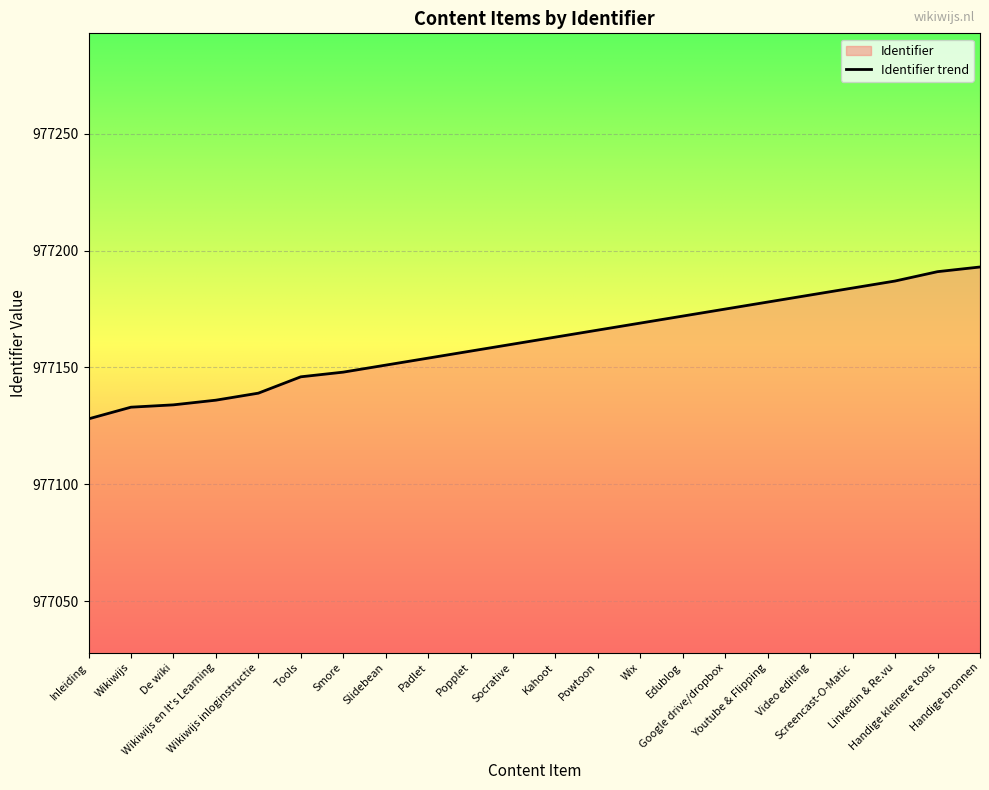

At which category does the chart reach its peak across all series?

Handige bronnen